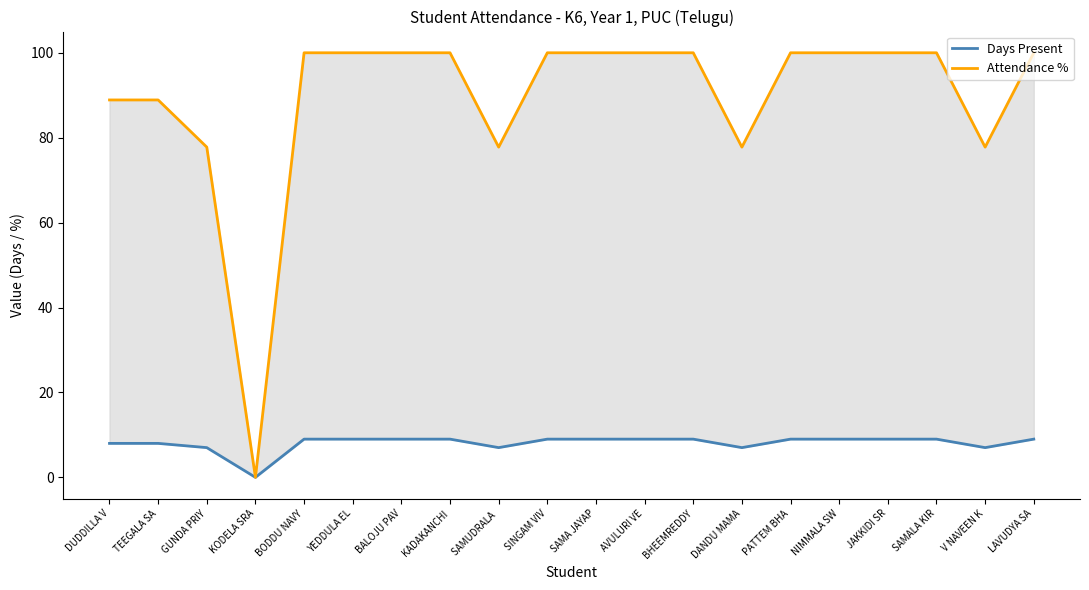

Is this an area chart (filled region under the line)?

No